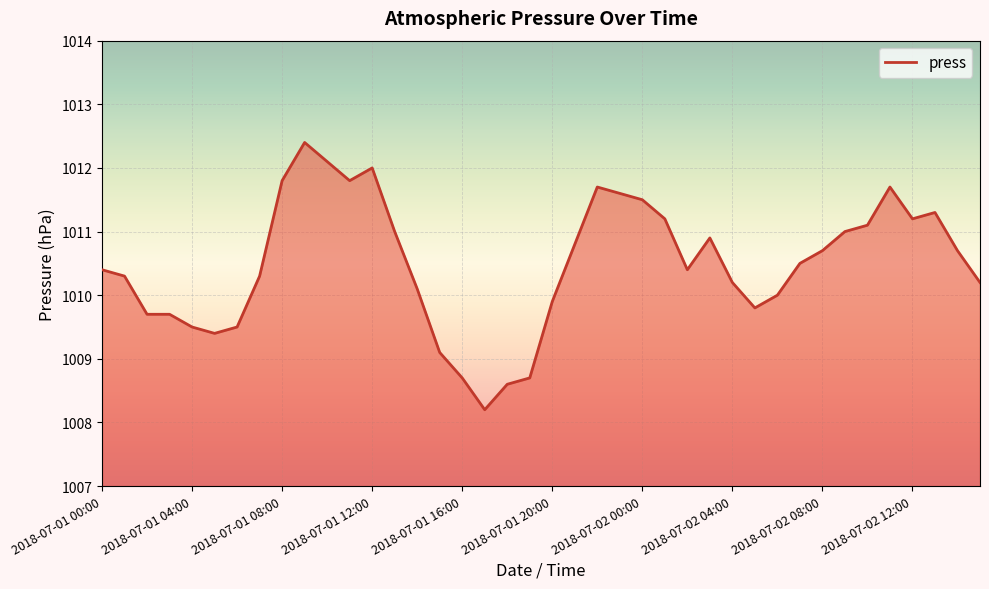

What is the minimum value shown in the chart?

1008.2